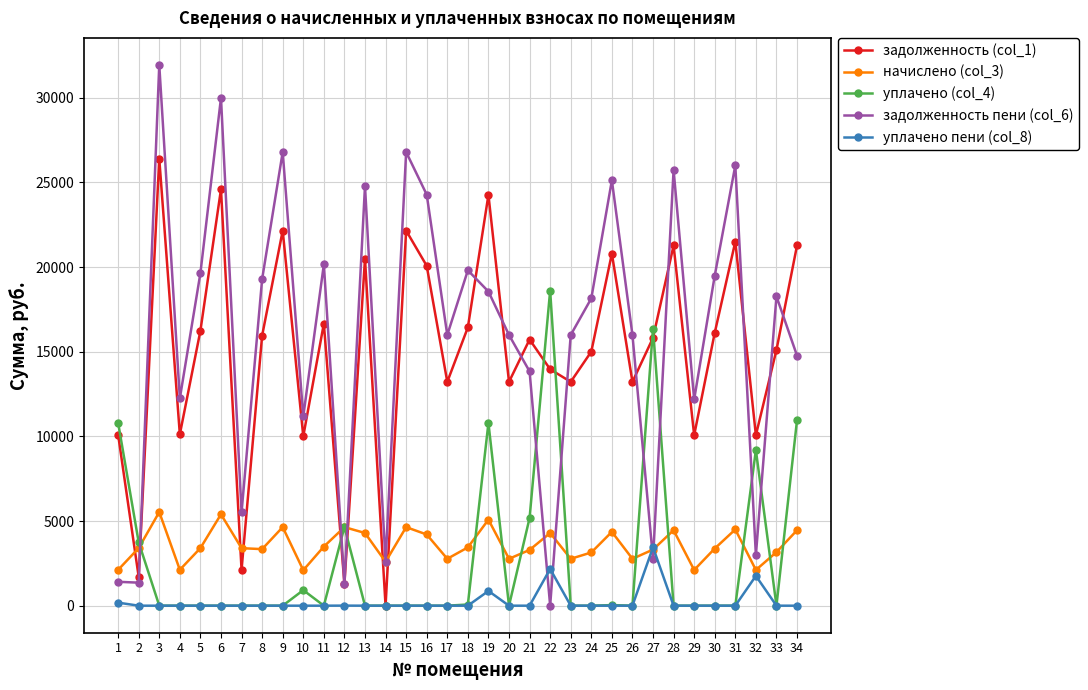

Between which two adjacent categories do уплачено пени (col_8) and задолженность пени (col_6) first intersect?

21 and 22